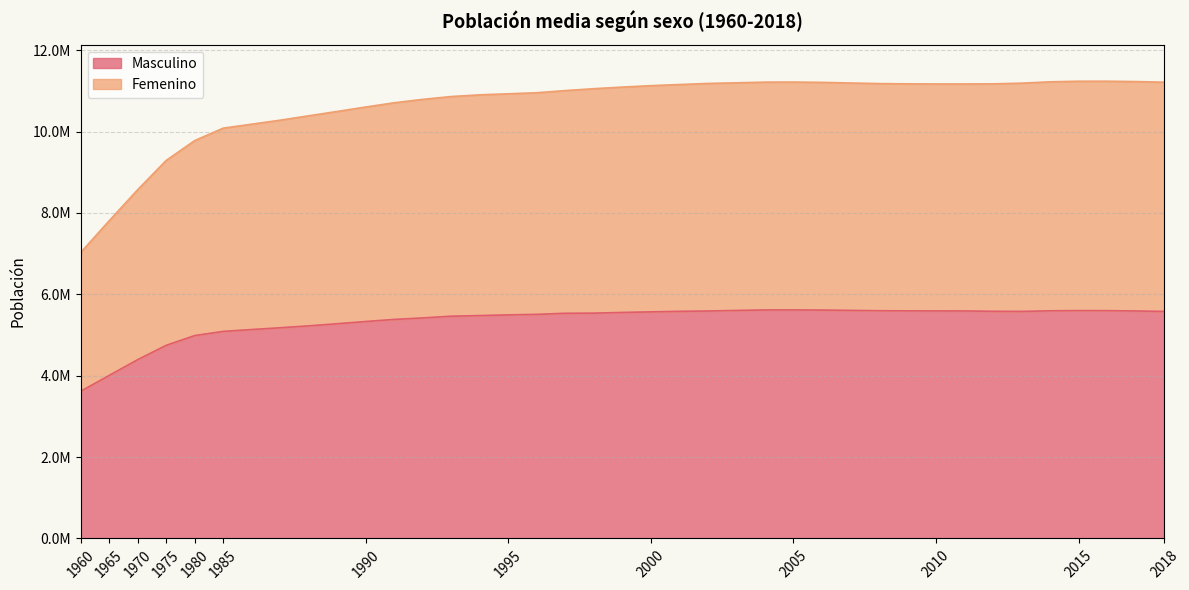

At which label does Masculino reach its peak?

2005